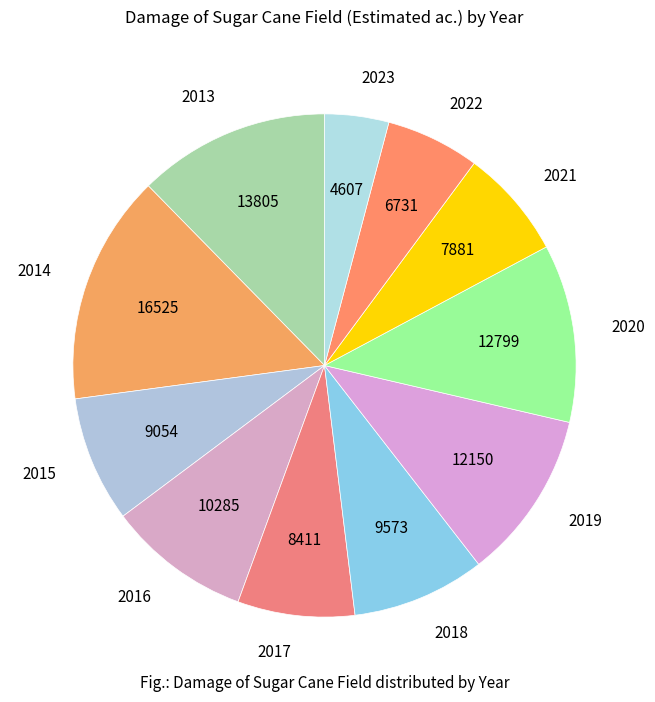

Which has a higher value, 2013 or 2015?

2013